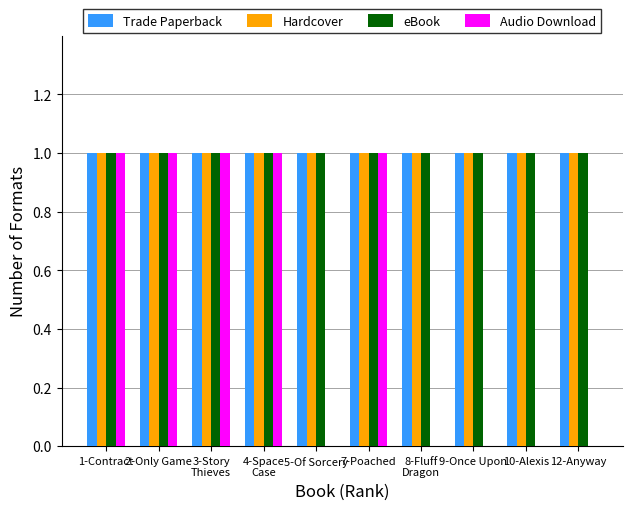

Reading left to right, extract all data points from this chart.

Trade Paperback: 1	1	1	1	1	1	1	1	1	1
Hardcover: 1	1	1	1	1	1	1	1	1	1
eBook: 1	1	1	1	1	1	1	1	1	1
Audio Download: 1	1	1	1	0	1	0	0	0	0